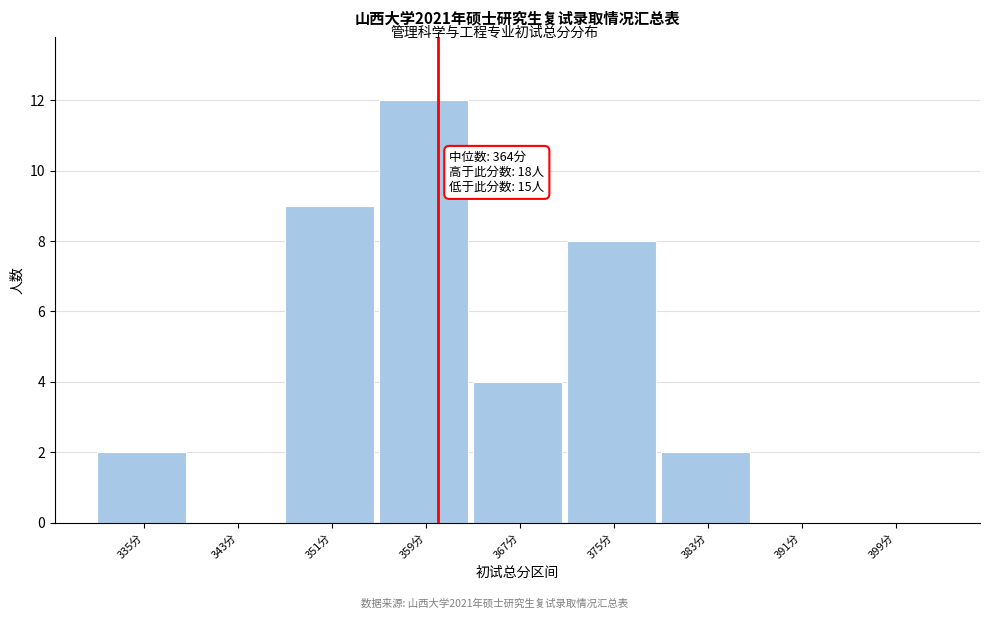

Reading left to right, what are all the values shown in this chart?

335分=2	343分=0	351分=9	359分=12	367分=4	375分=8	383分=2	391分=0	399分=0